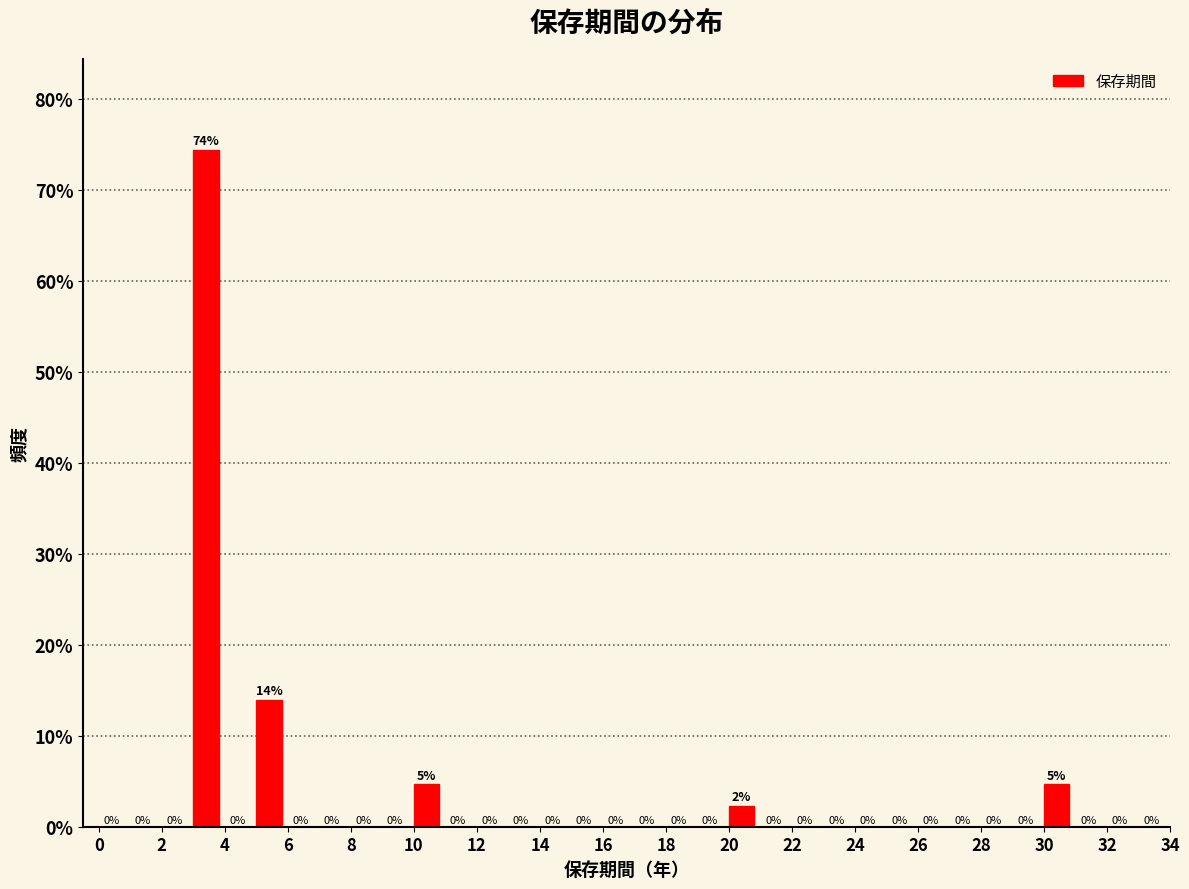

Which range on the x-axis has the tallest bar?

3 to 4